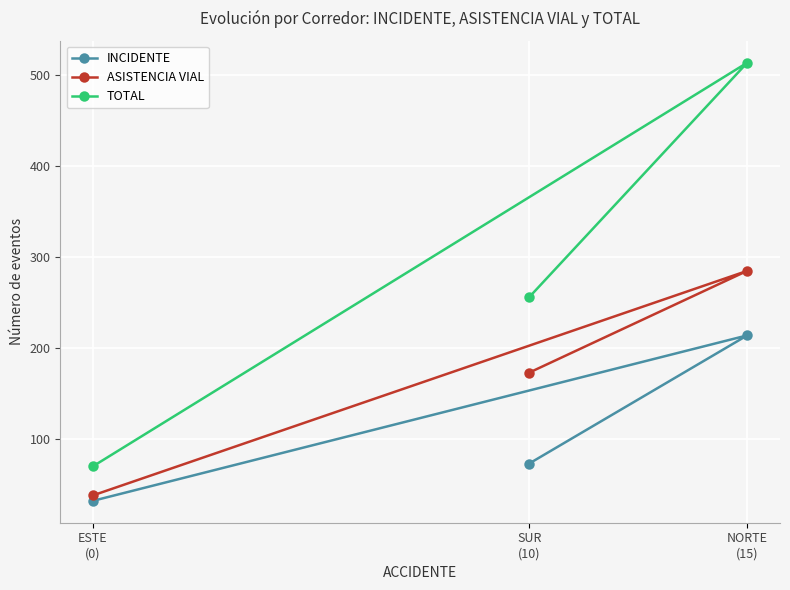

At which category is the sum across all series the highest?

NORTE
(15)